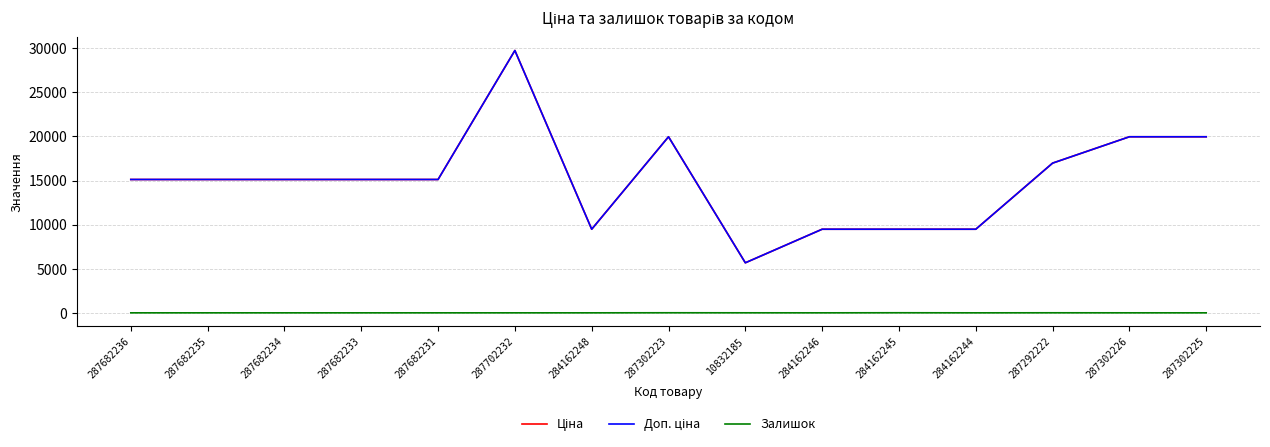

What is the difference between the maximum and minimum values in the Доп. ціна series?

24073.4